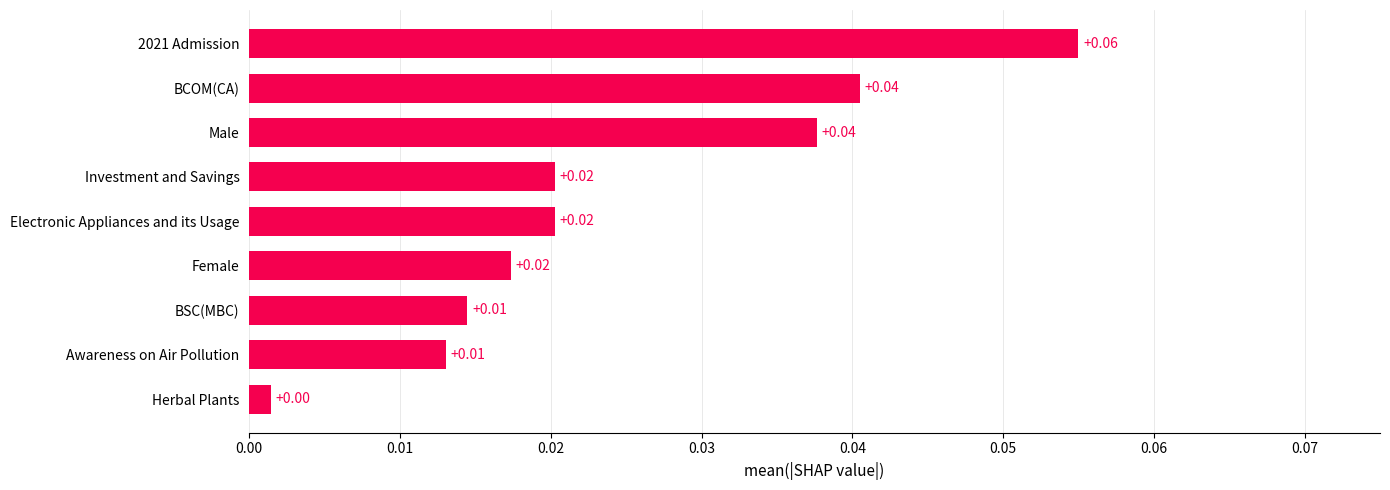

At which label is the value closest to 0?

Herbal Plants